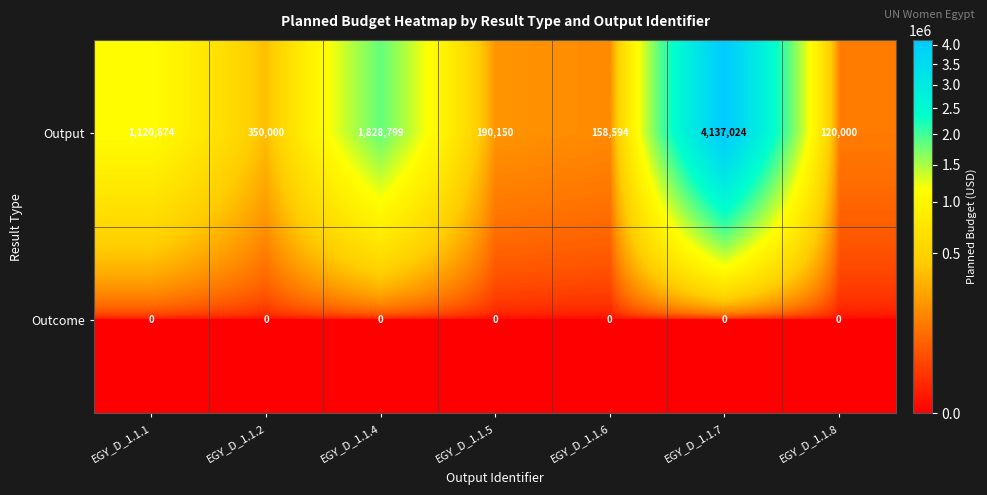

Reading left to right, extract all data points from this chart.

Output: EGY_D_1.1.1=1120674	EGY_D_1.1.2=350000	EGY_D_1.1.4=1828799	EGY_D_1.1.5=190150	EGY_D_1.1.6=158594	EGY_D_1.1.7=4137024	EGY_D_1.1.8=120000
Outcome: EGY_D_1.1.1=0	EGY_D_1.1.2=0	EGY_D_1.1.4=0	EGY_D_1.1.5=0	EGY_D_1.1.6=0	EGY_D_1.1.7=0	EGY_D_1.1.8=0